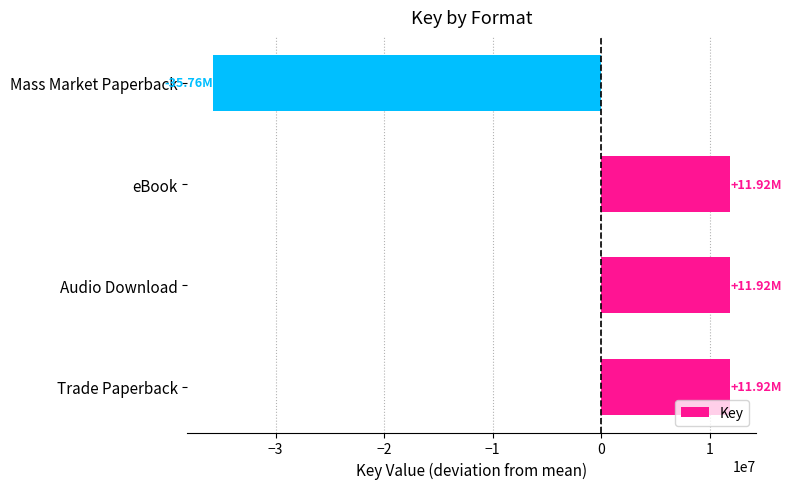

How many distinct data groups are displayed?

1